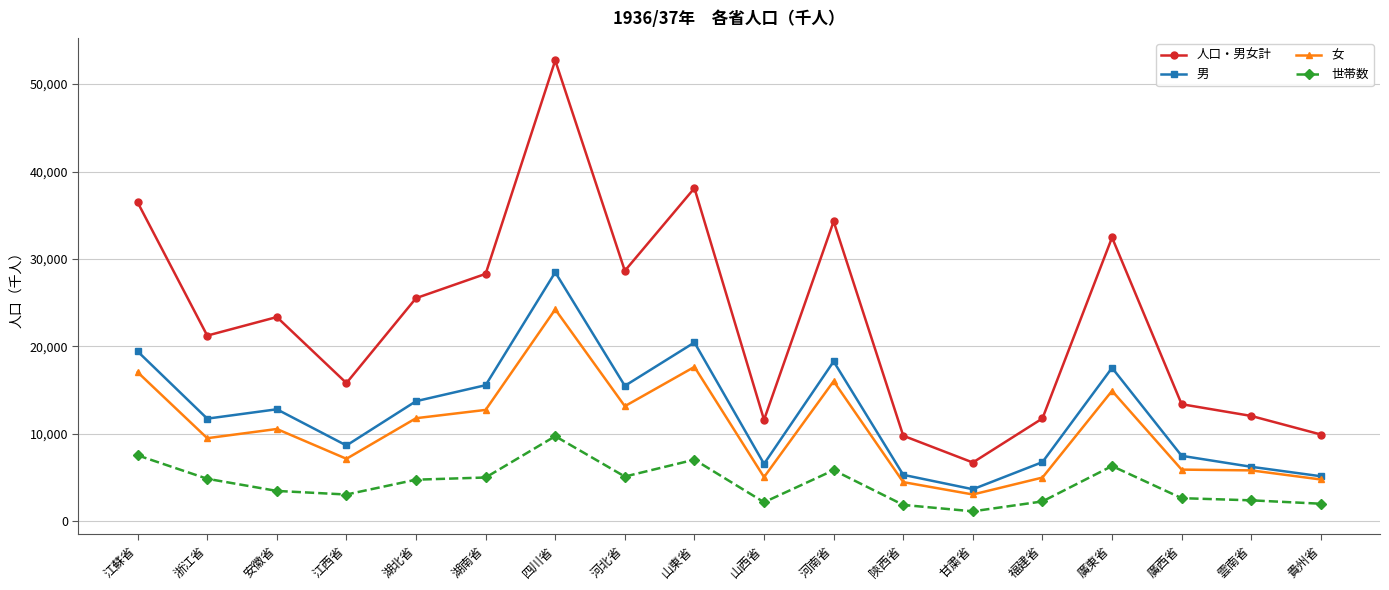

What is the approximate value of 人口・男女計 at 河北省, to the nearest 50?

28650